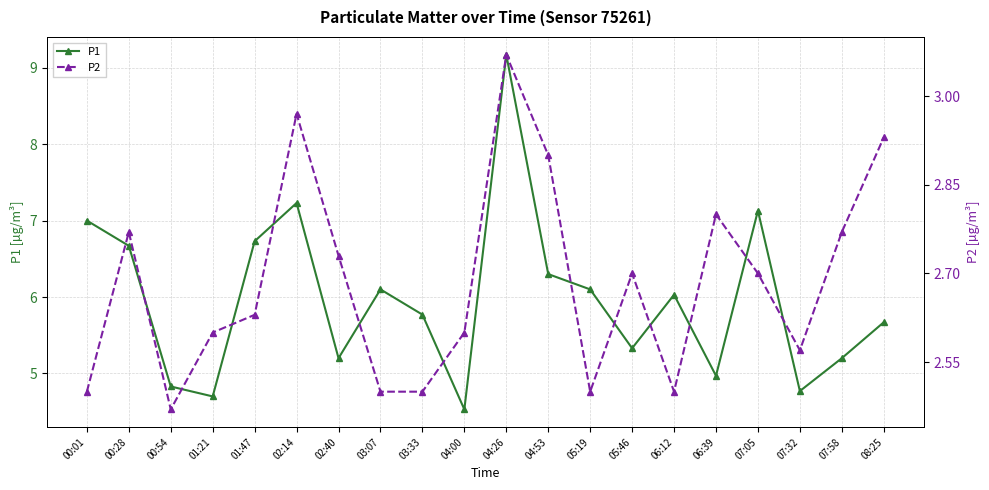

What is the greatest value displayed?

9.2